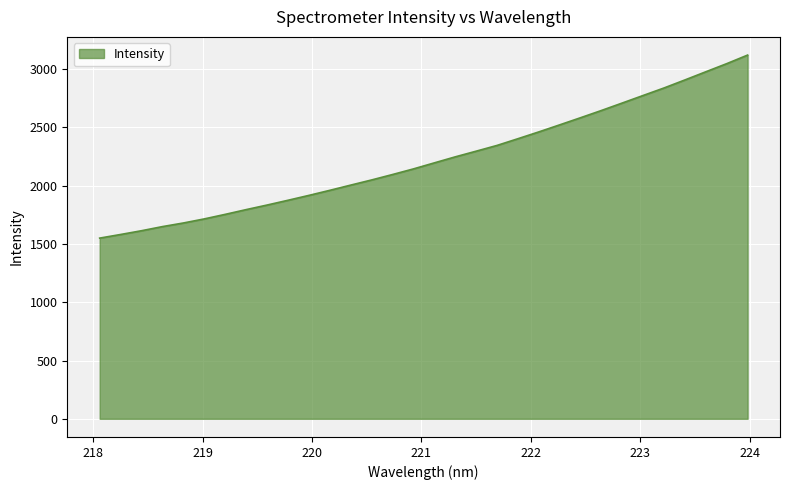

What is the difference between the maximum and minimum values?

1570.5